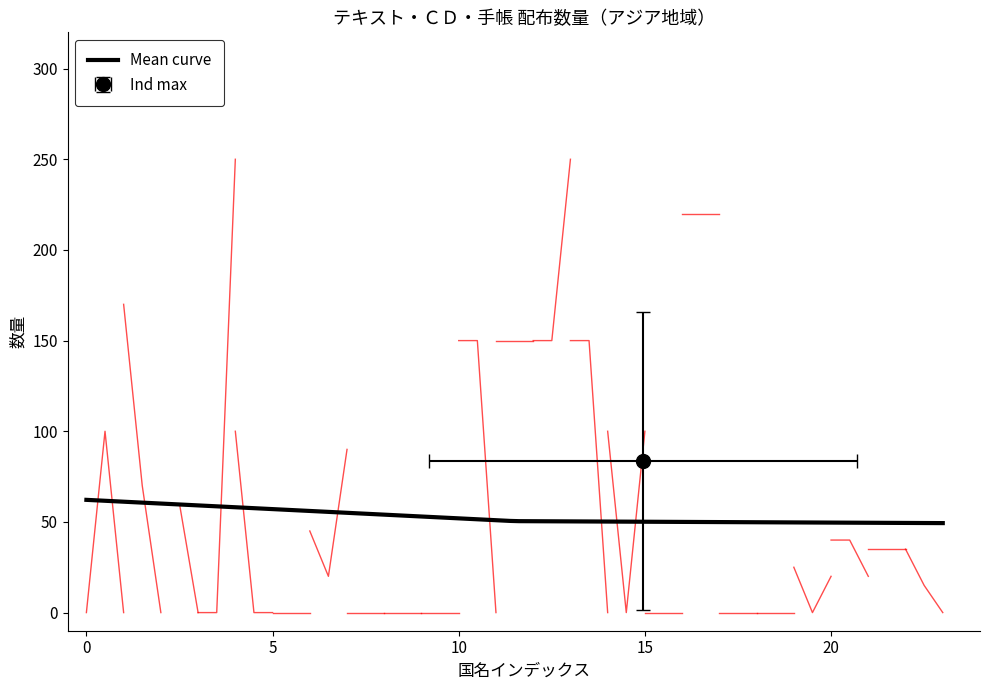

How many positive values does the 手帳 series have?

9